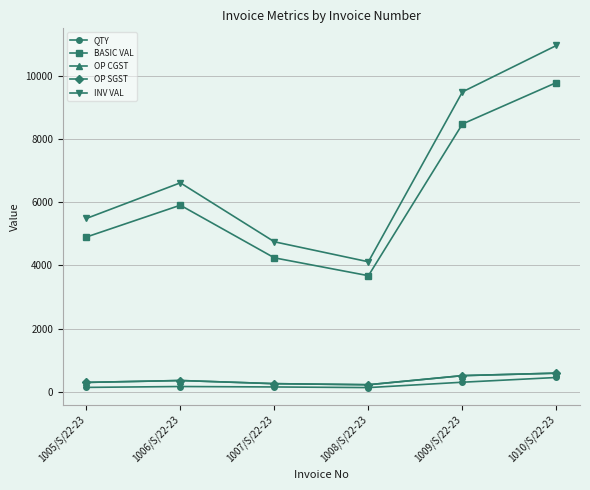

Between 1007/S/22-23 and 1010/S/22-23, which is larger?

1010/S/22-23